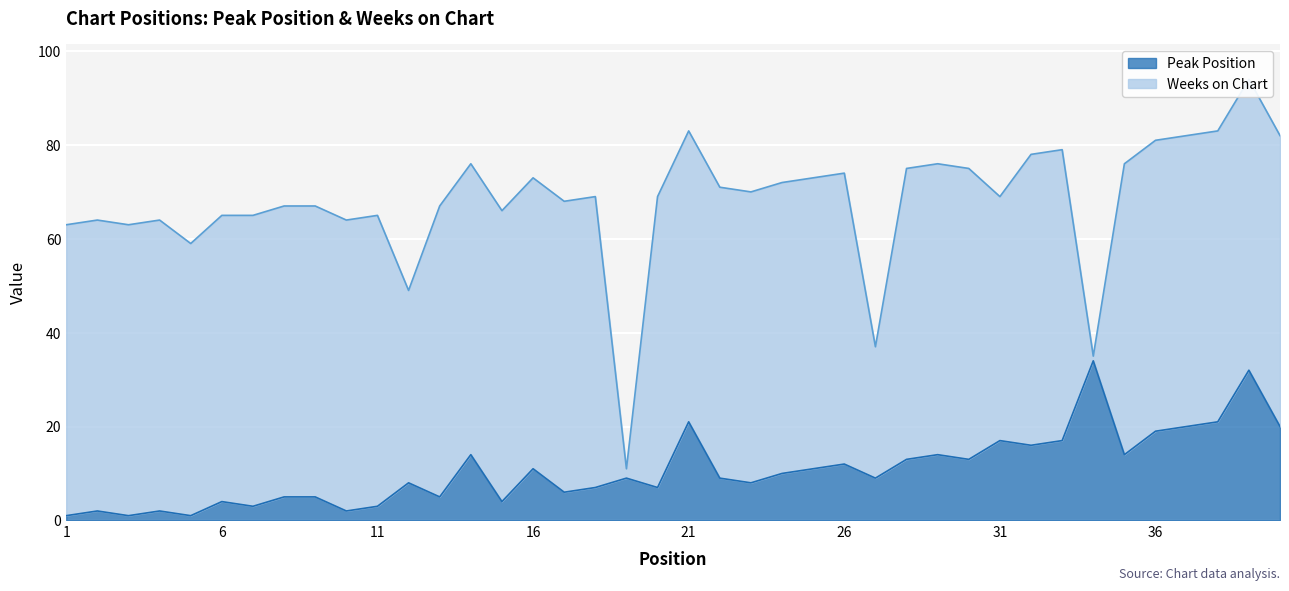

Reading left to right, extract all data points from this chart.

1=1	2=2	3=1	4=2	5=1	6=4	7=3	8=5	9=5	10=2	11=3	12=8	13=5	14=14	15=4	16=11	17=6	18=7	19=9	20=7	21=21	22=9	23=8	24=10	25=11	26=12	27=9	28=13	29=14	30=13	31=17	32=16	33=17	34=34	35=14	36=19	37=20	38=21	39=32	40=20